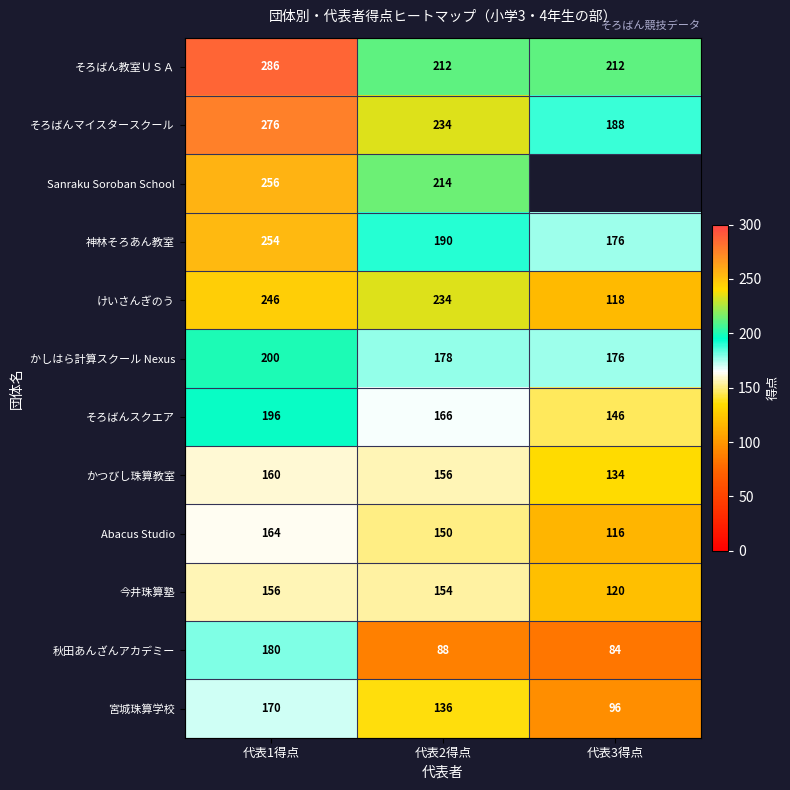

List the labels in order of 今井珠算塾 value, smallest first.

代表3得点, 代表2得点, 代表1得点